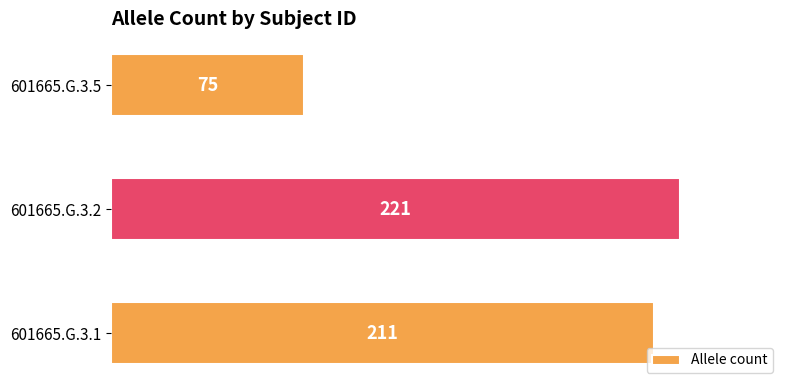

Reading bottom to top, what are all the values shown in this chart?

211	221	75